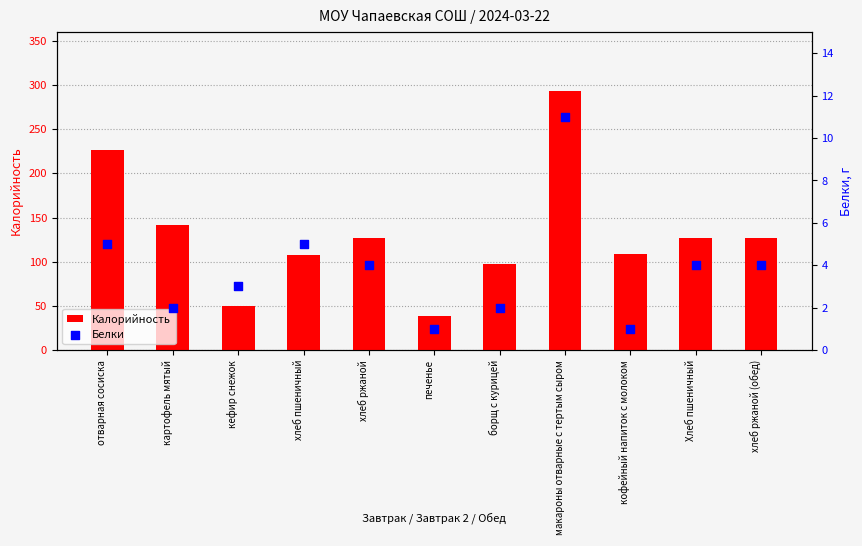

Which series has the largest Y range (max minus min)?

Калорийность